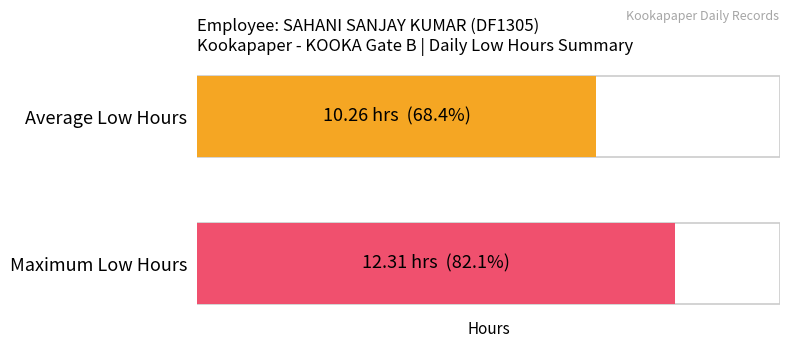

Between 28 and 4, which is larger?

28